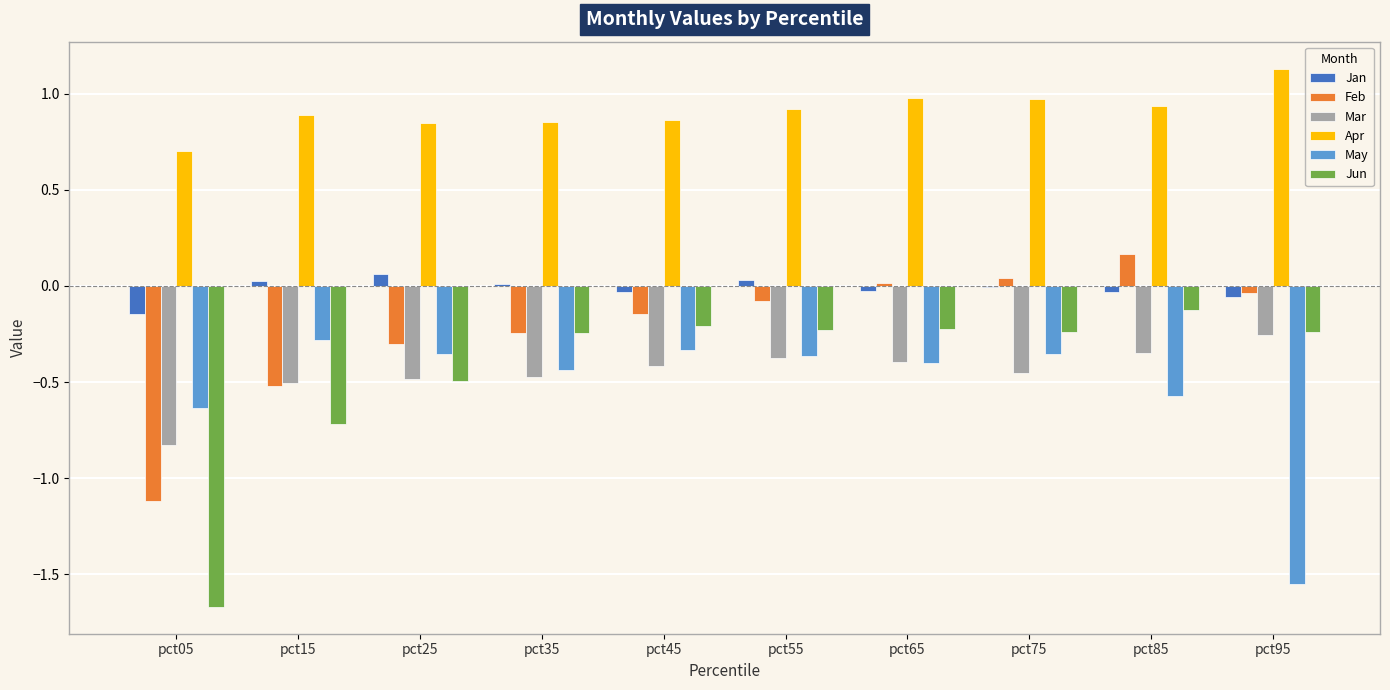

The Feb series shows -0.3 at pct25. True or false?

True